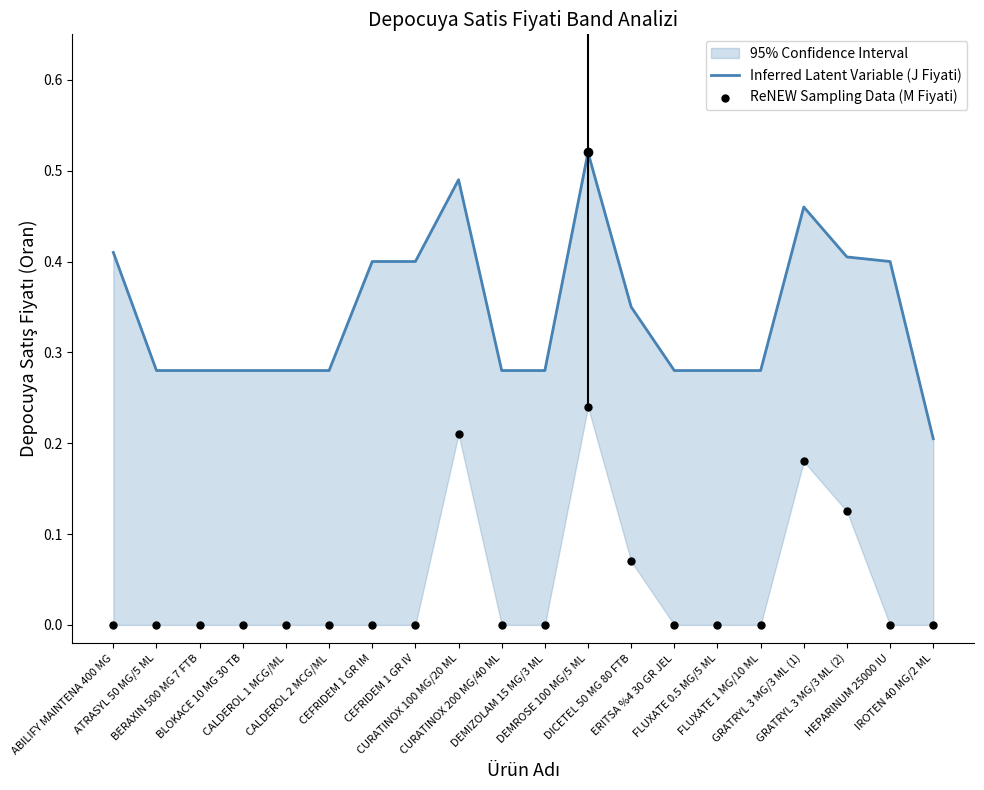

Which series has the largest total across all categories?

Inferred Latent Variable (J Fiyati)